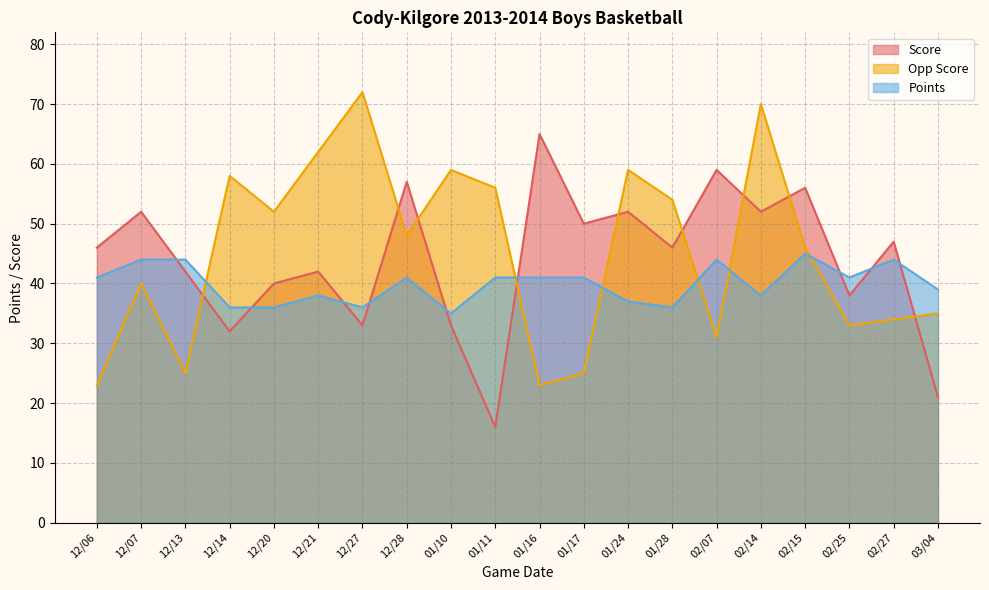

How many data points in Points are less than 41?

9